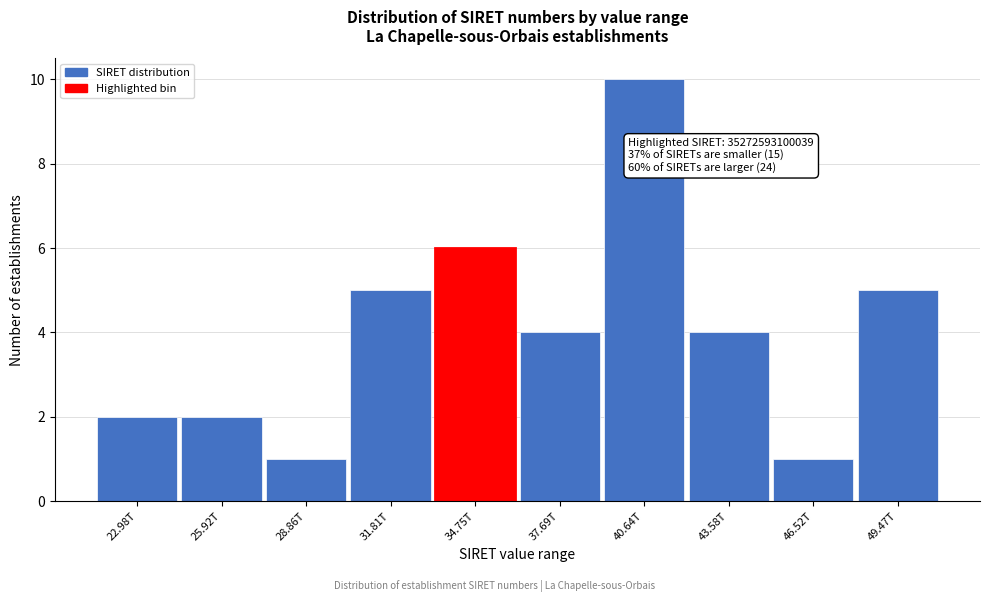

Reading left to right, extract all data points from this chart.

22.98T=2	25.92T=2	28.86T=1	31.81T=5	34.75T=6	37.69T=4	40.64T=10	43.58T=4	46.52T=1	49.47T=5